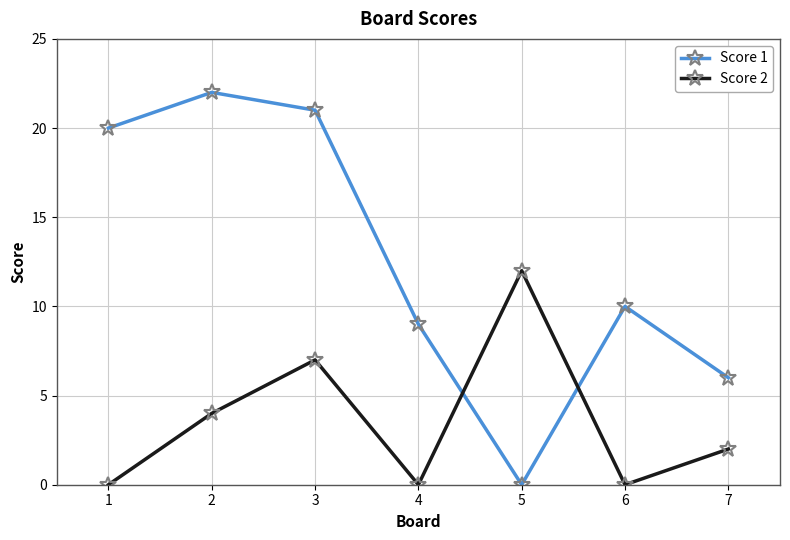

Between which two adjacent categories do Score 2 and Score 1 first intersect?

4 and 5